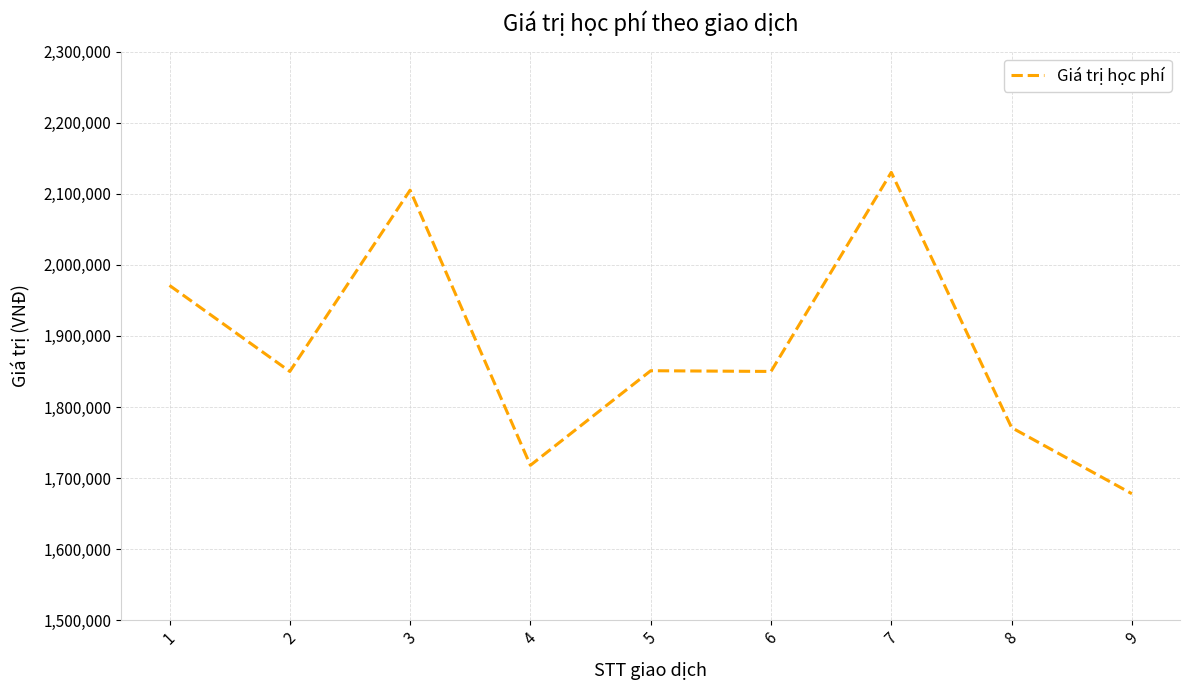

How many lines are shown in the chart?

1